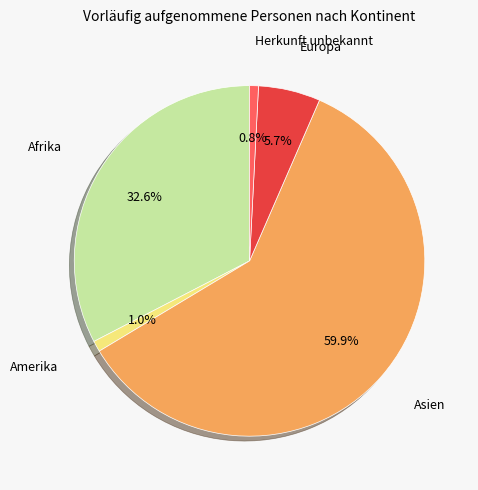

Is there any slice that represents more than half of the pie?

Yes